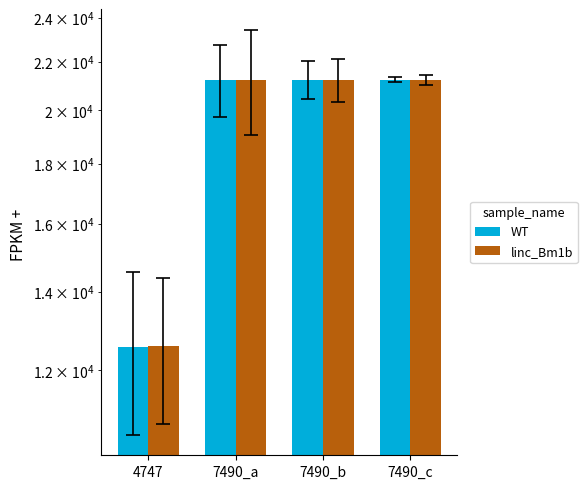

At which label does linc_Bm1b first exceed 21239?

7490_c